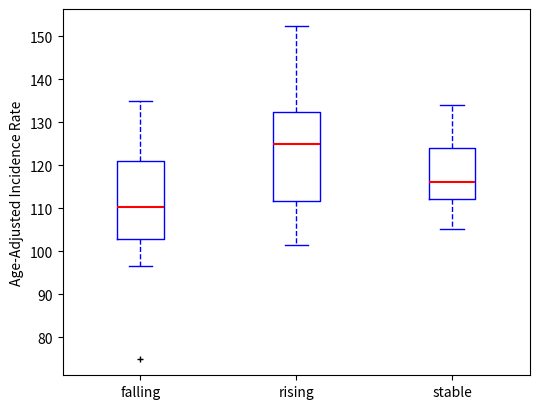

Which box is the tallest, from its lower edge to its upper edge?

rising